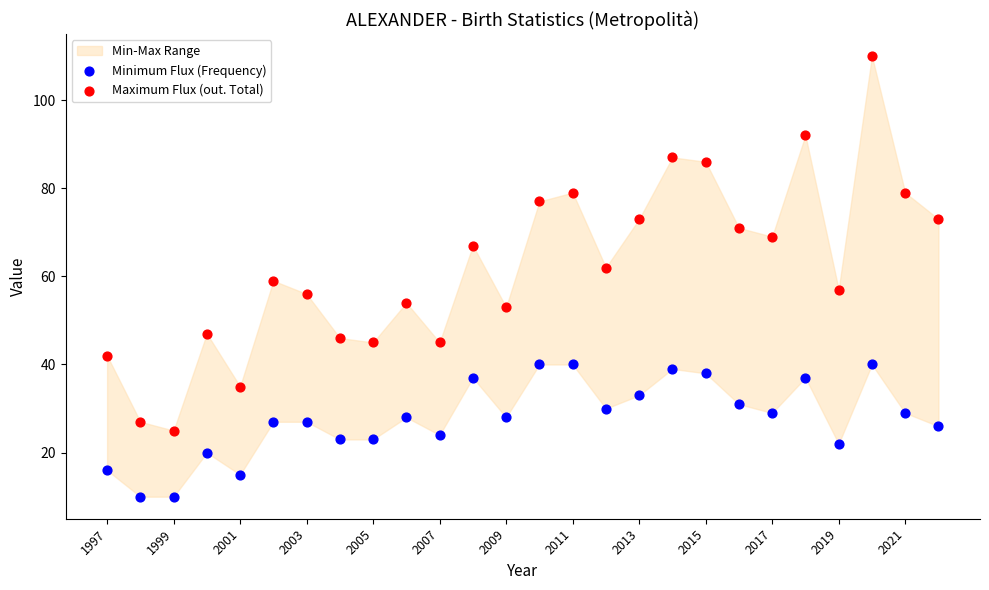

Which series contains the highest Y value?

Maximum Flux (out. Total)